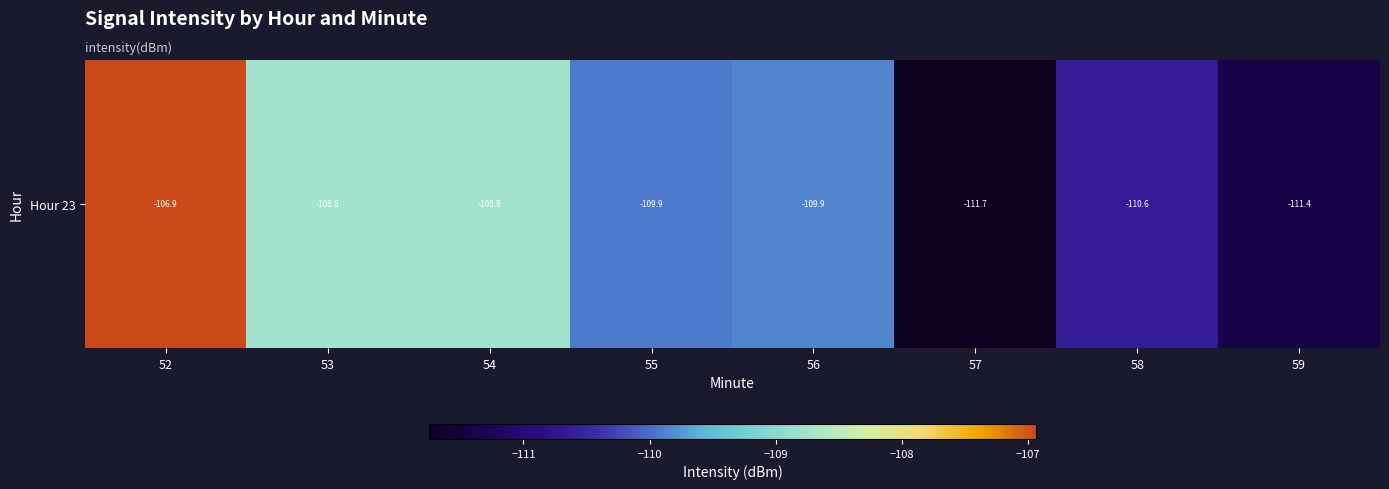

Count the number of categories in the chart.

8